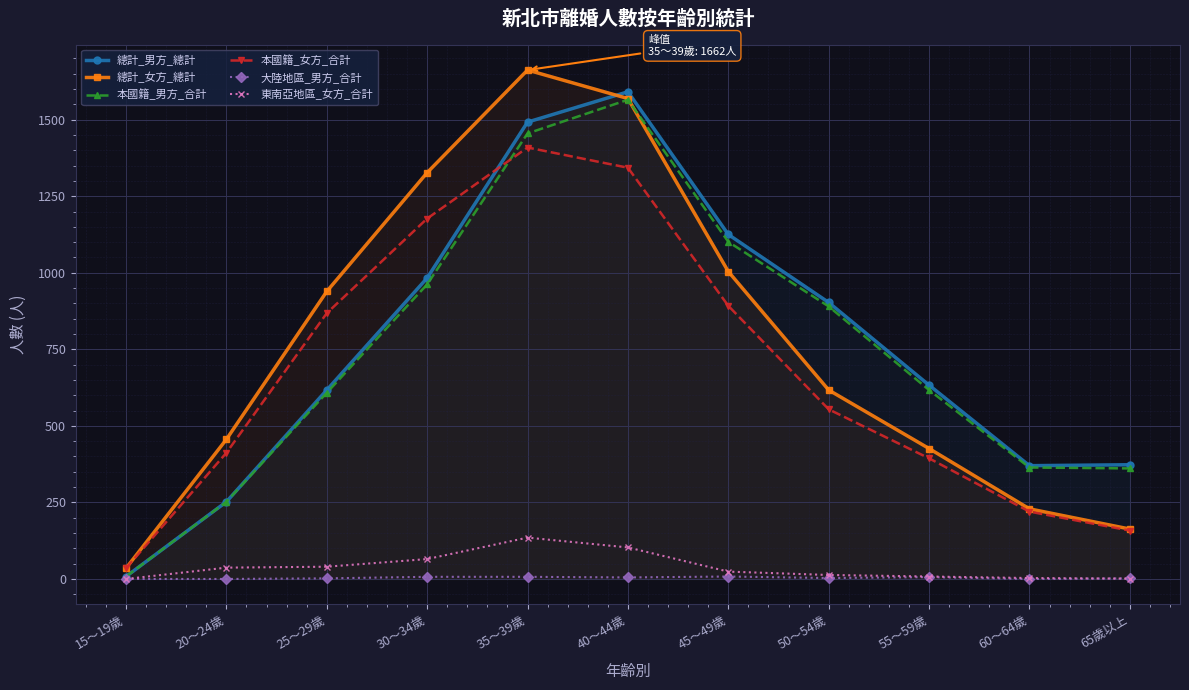

The value of 本國籍_男方_合計 at 50～54歲 is 890. True or false?

True